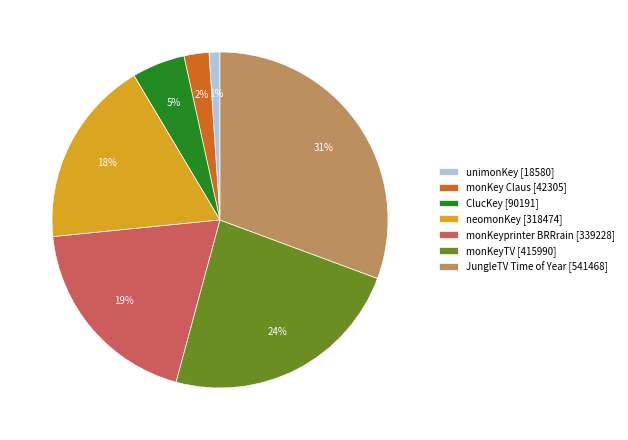

Is the sum of JungleTV Time of Year [541468] and monKeyTV [415990] greater than half?

Yes